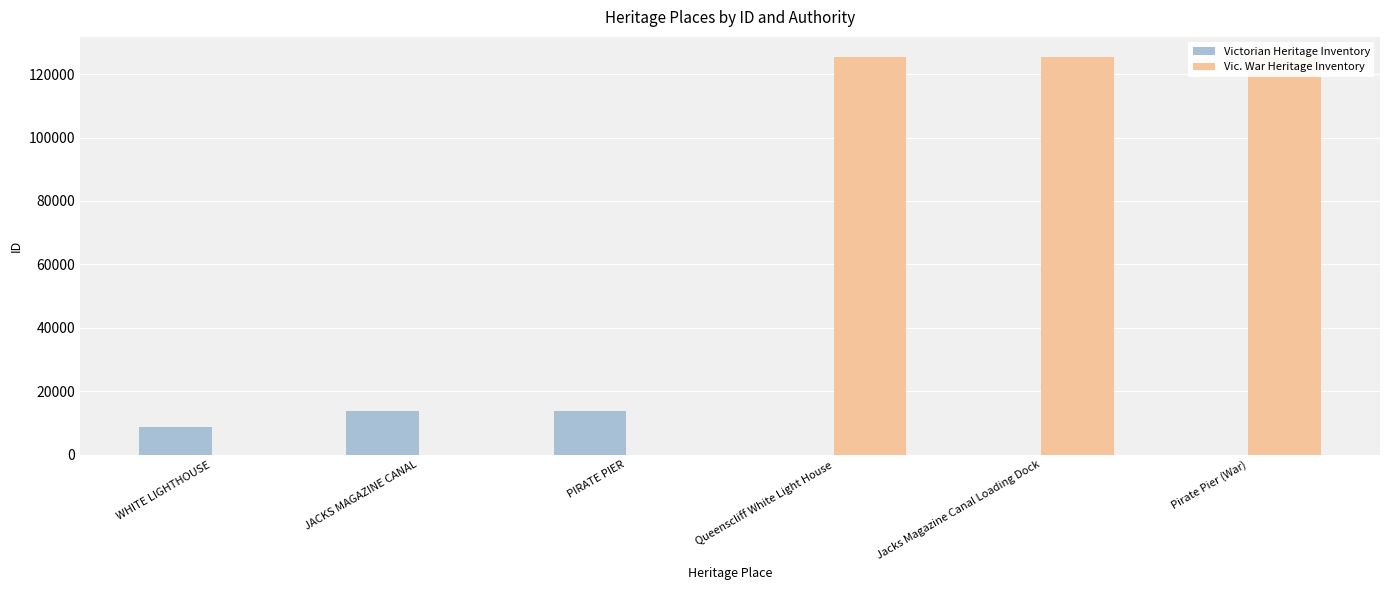

How many data points does each series have?

6